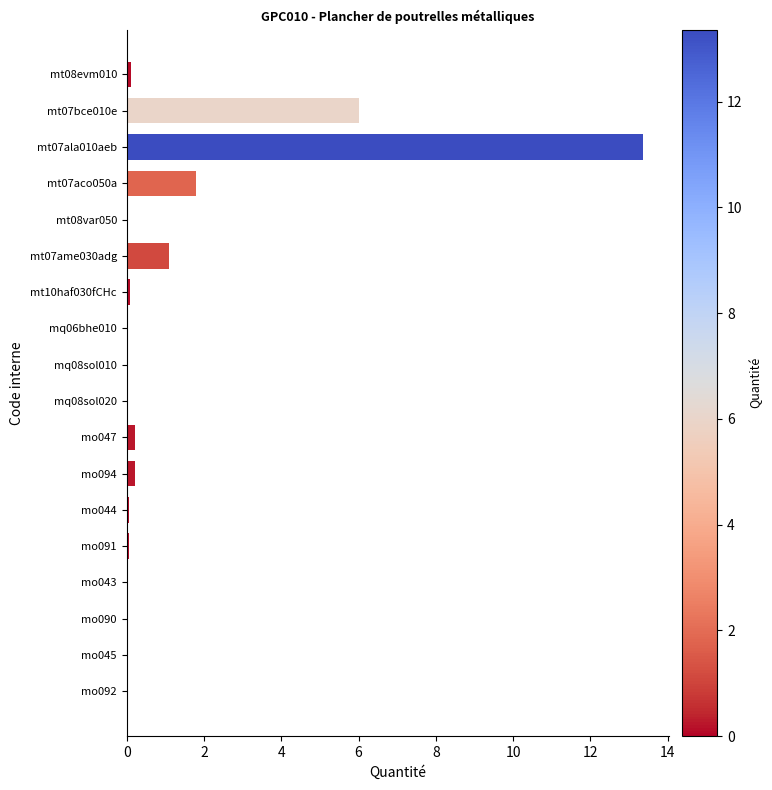

How many series are shown in this chart?

1